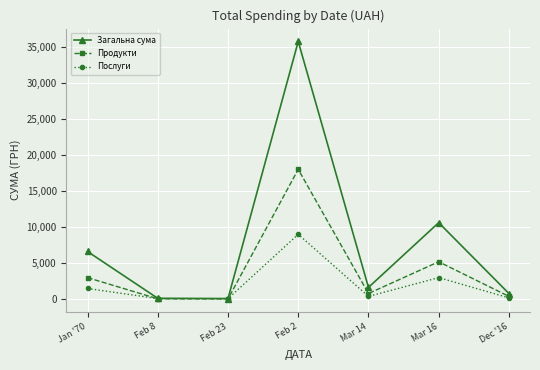

How many values in the Продукти series are below 800?

3